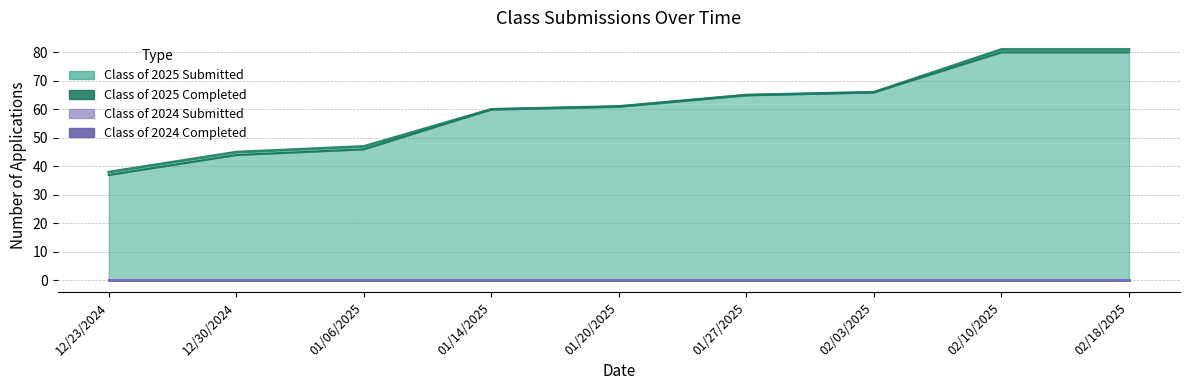

The Class of 2025 Submitted (line) series shows 81 at 02/18/2025. True or false?

True